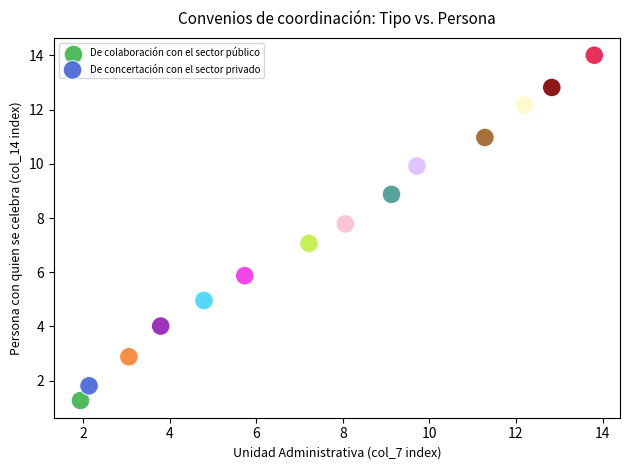

What are all the series names shown in the legend?

De colaboración con el sector público, De concertación con el sector privado